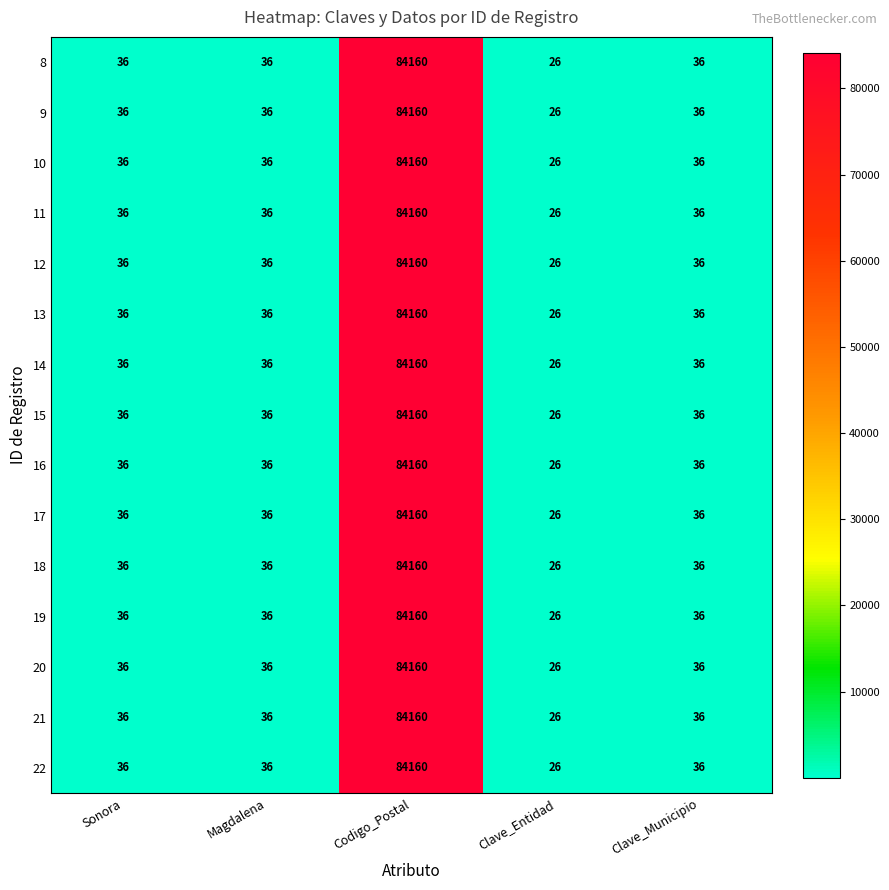

What is the approximate value of 8 at Magdalena, to the nearest 10?

40